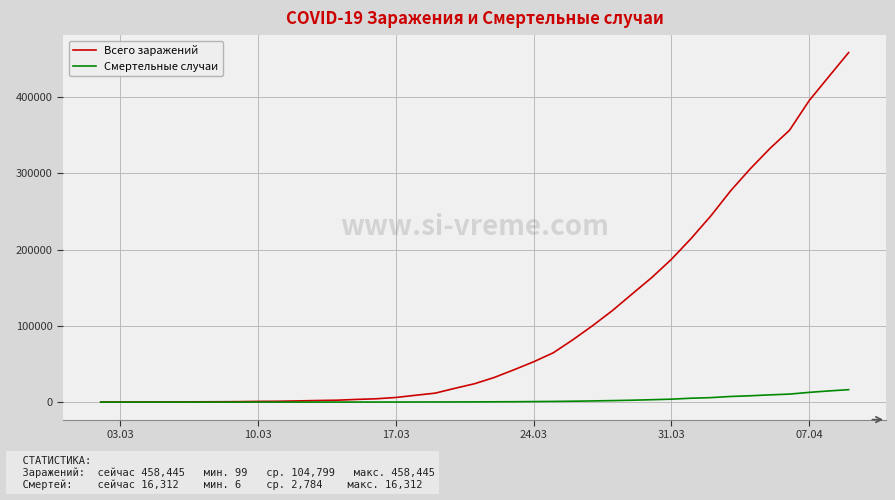

Which series has the largest total across all categories?

Всего заражений